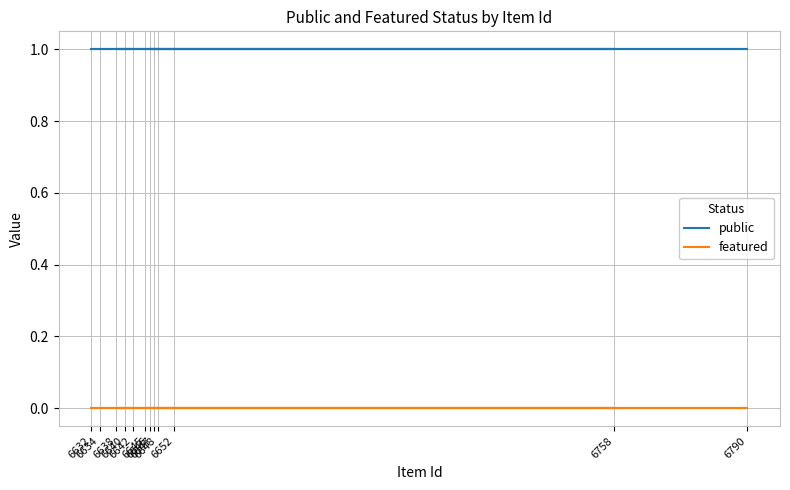

How many lines are shown in the chart?

2